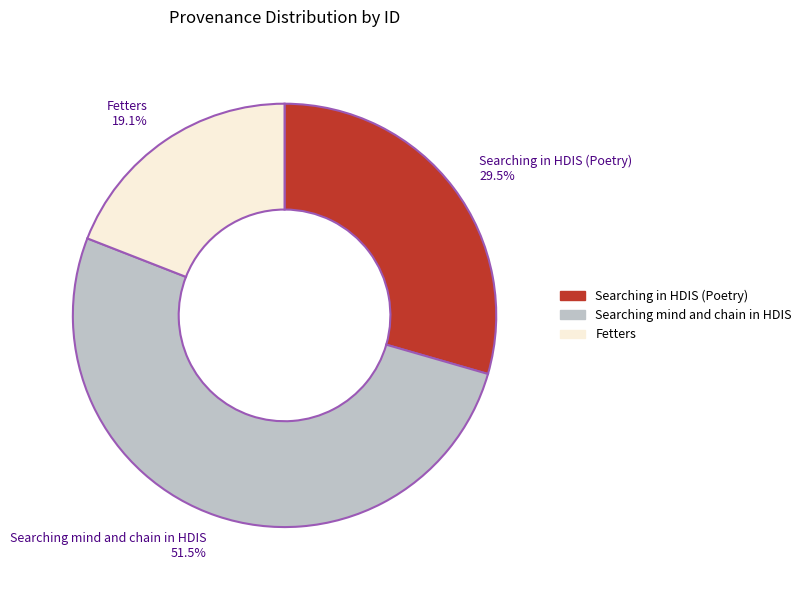

Is the sum of Fetters and Searching in HDIS (Poetry) greater than half?

No